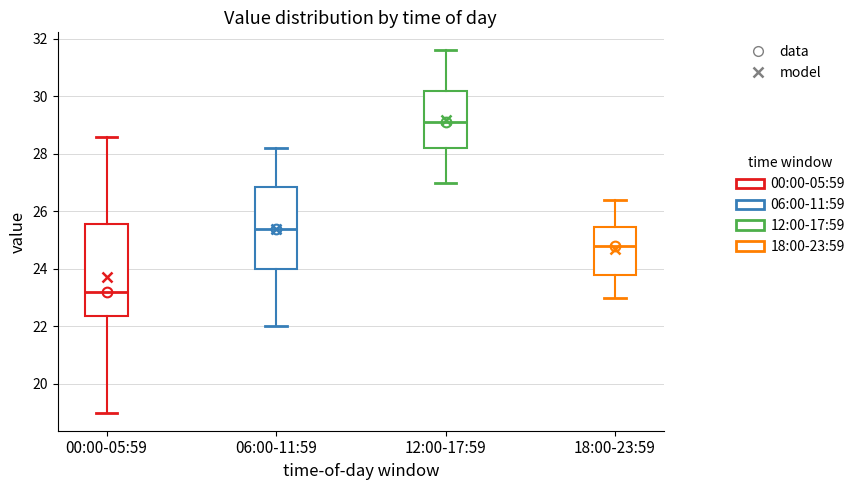

Comparing the boxes themselves (not the whiskers), which one is the tallest?

00:00-05:59